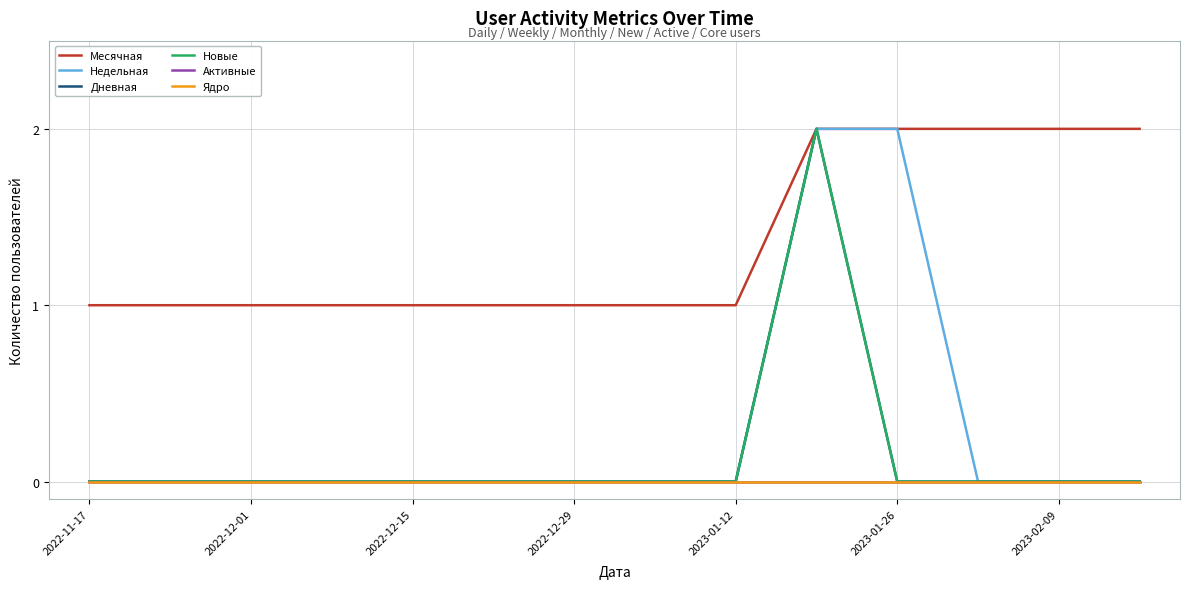

Does the chart display data point markers on the line(s)?

No